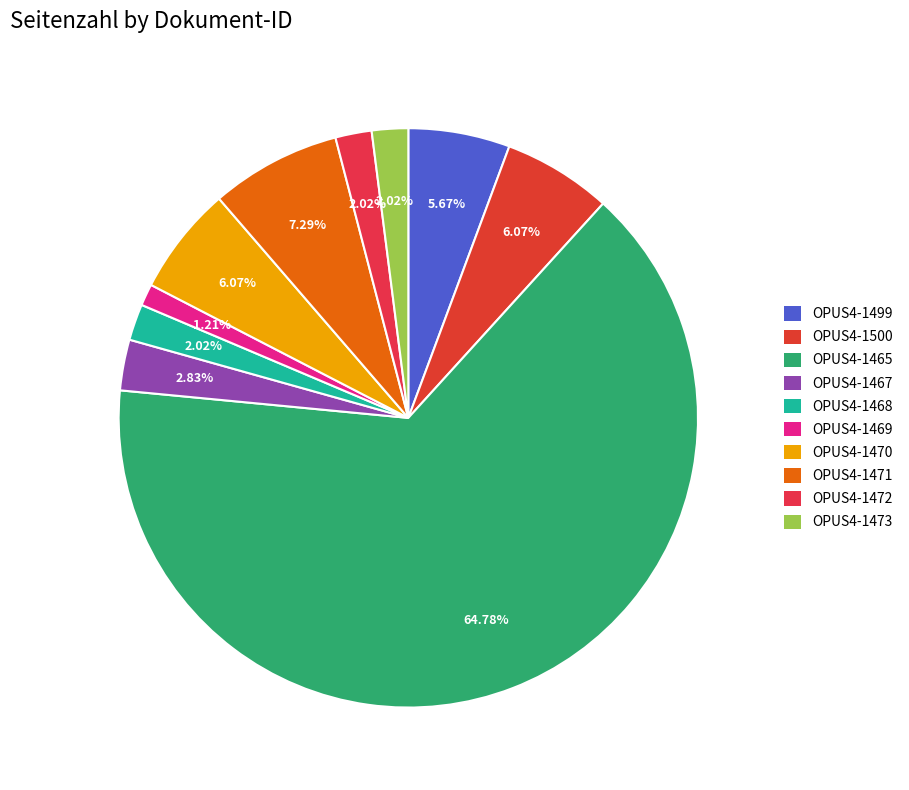

Is it true that OPUS4-1471 is 13% of the pie?

False